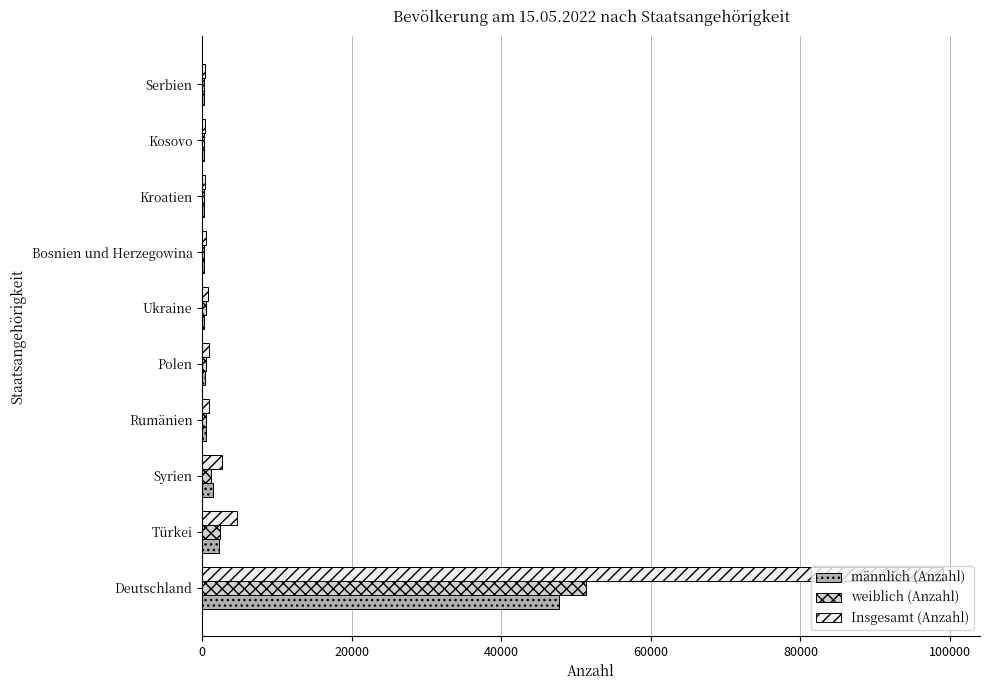

Count the number of categories in the chart.

10